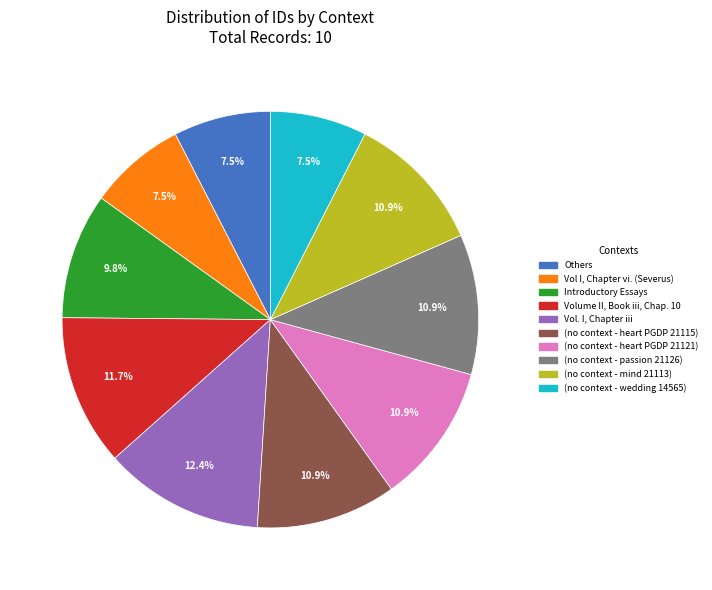

Is there any slice that represents more than half of the pie?

No